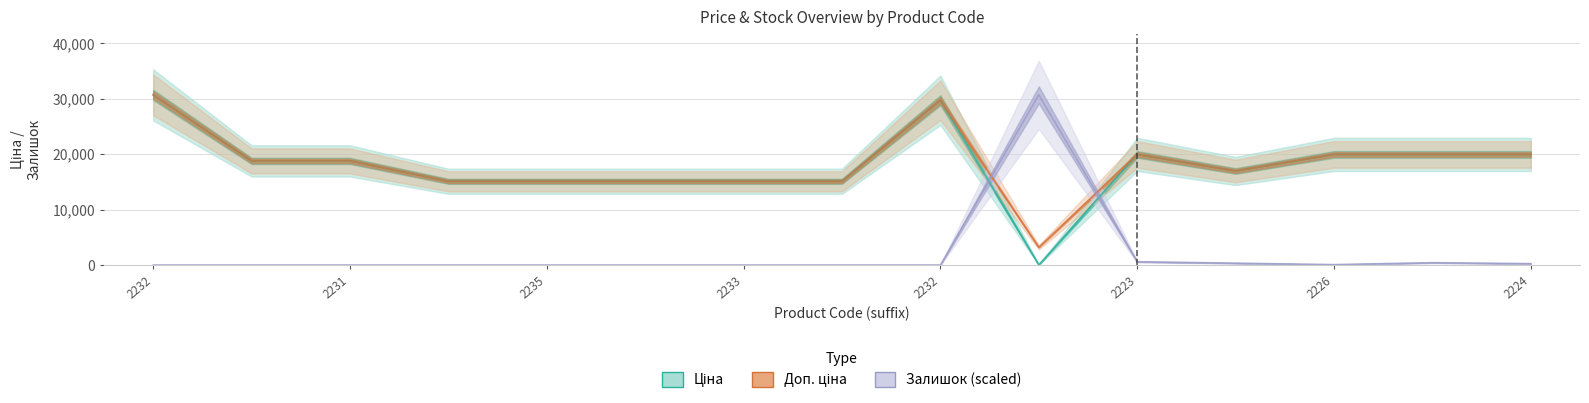

What is the total value across all series at 2231?

37593.6